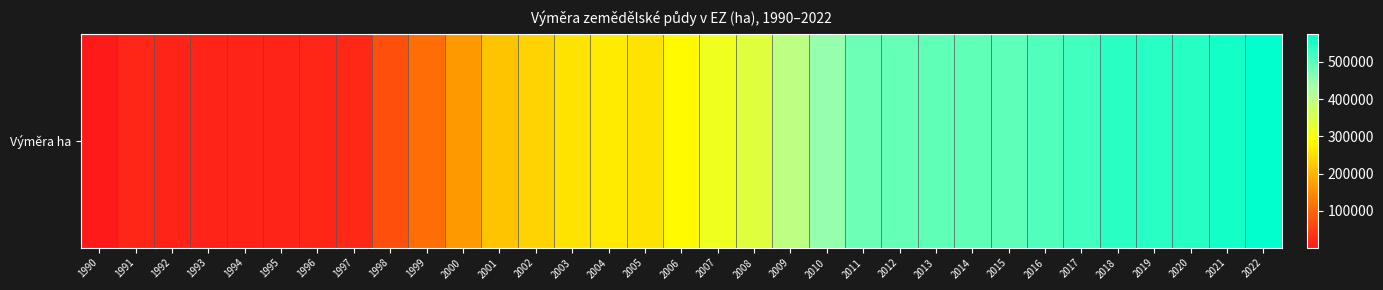

What is the sum of all values?

9710875